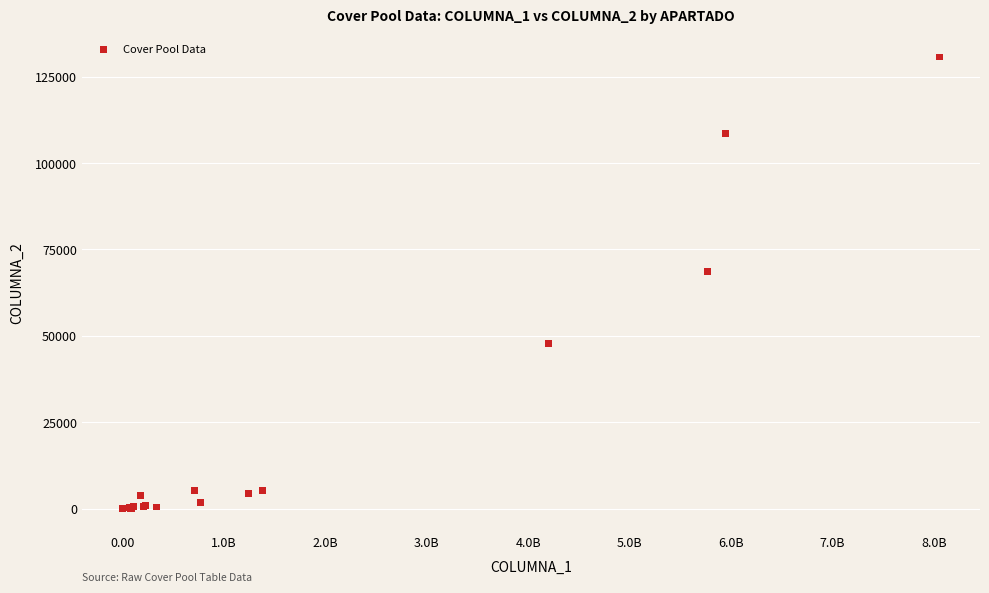

What Y value in the scatter plot is closest to 65338?

68546.0